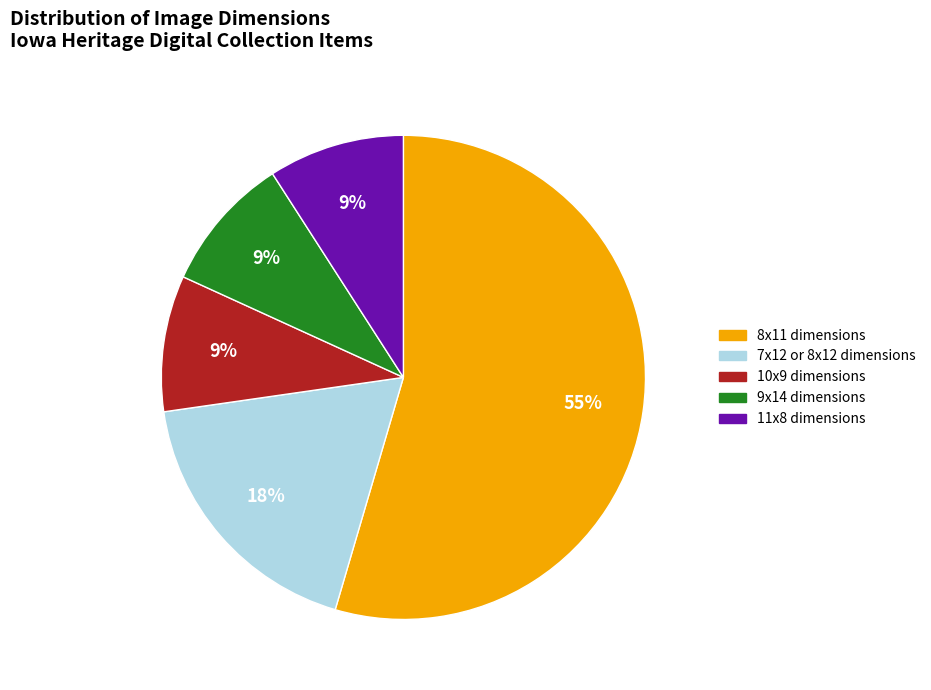

To the nearest percent, what is the average slice percentage?

20%